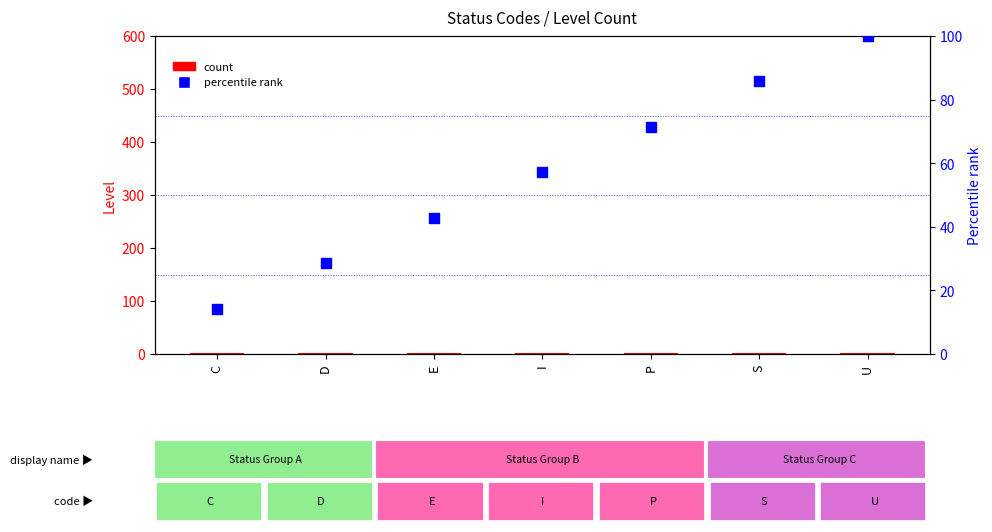

Which series reaches the maximum Y coordinate?

percentile rank